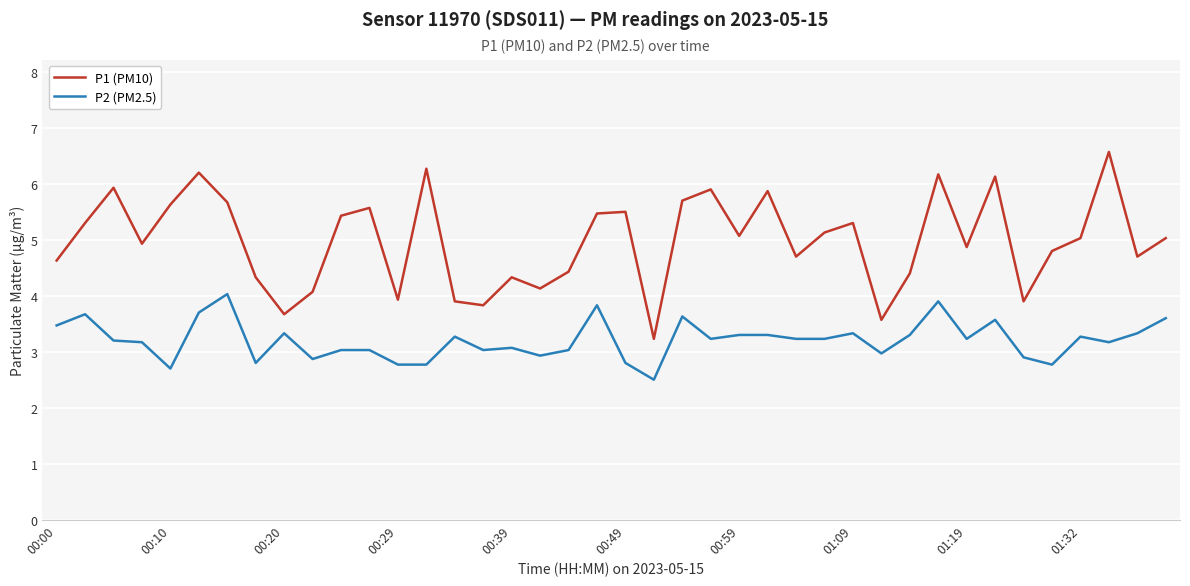

True or false: P2 (PM2.5) and P1 (PM10) cross at least once.

False